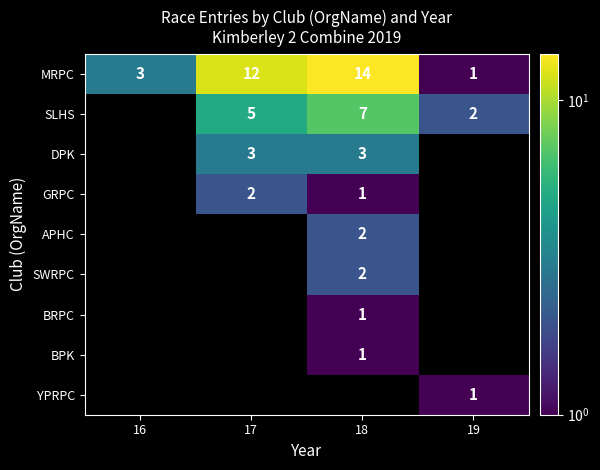

The value of DPK at 18 is 3. True or false?

True